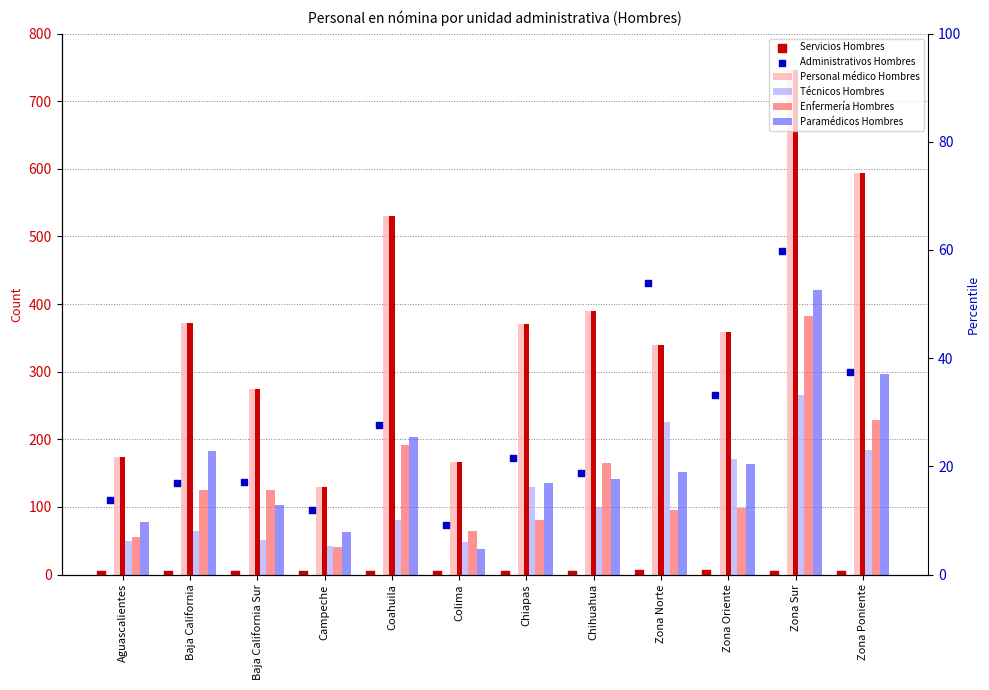

Which series has the largest total across all categories?

Personal médico Hombres